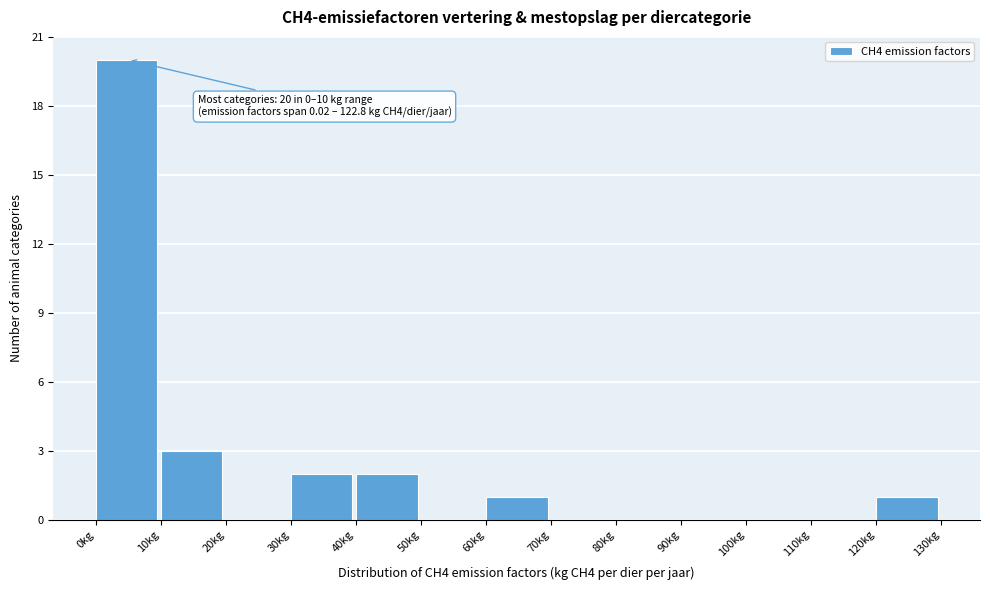

Which range on the x-axis has the tallest bar?

0 to 10